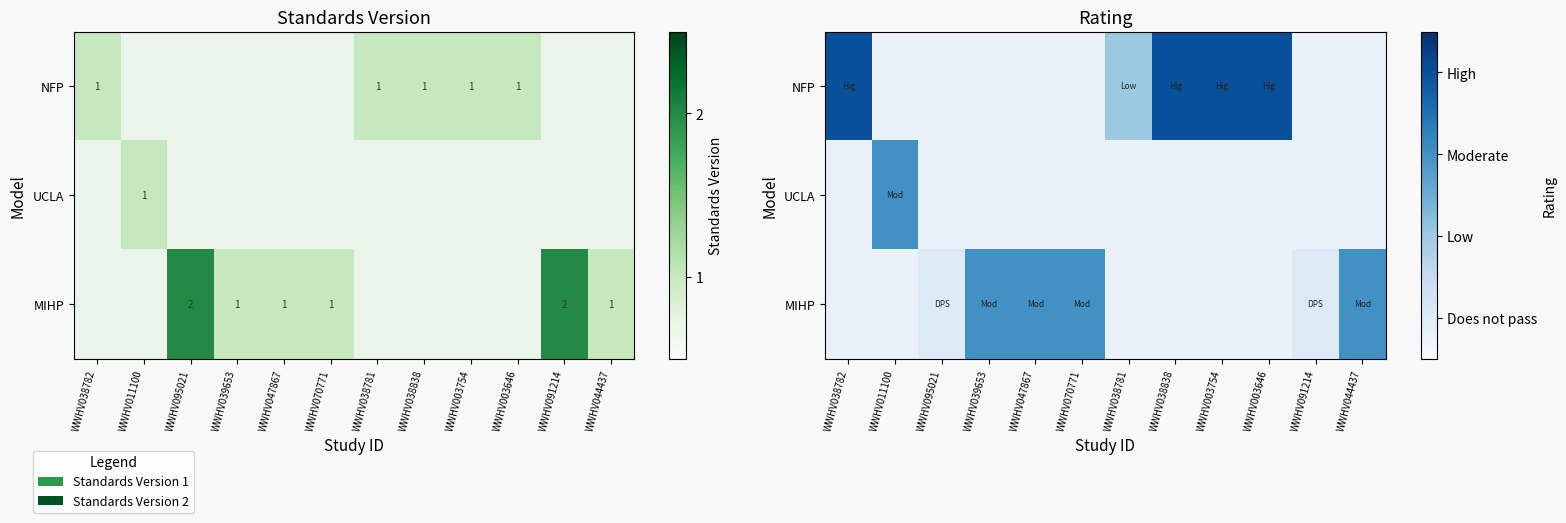

What is the lowest value of the NFP series?

1.0